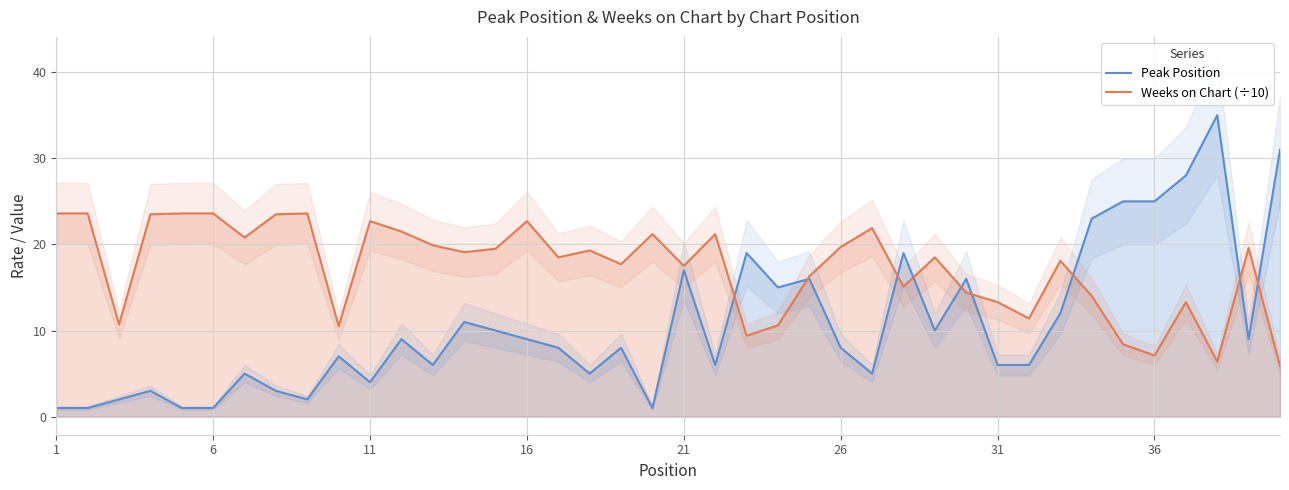

Is it true that Weeks on Chart (÷10) equals 29.8 at 16?

False